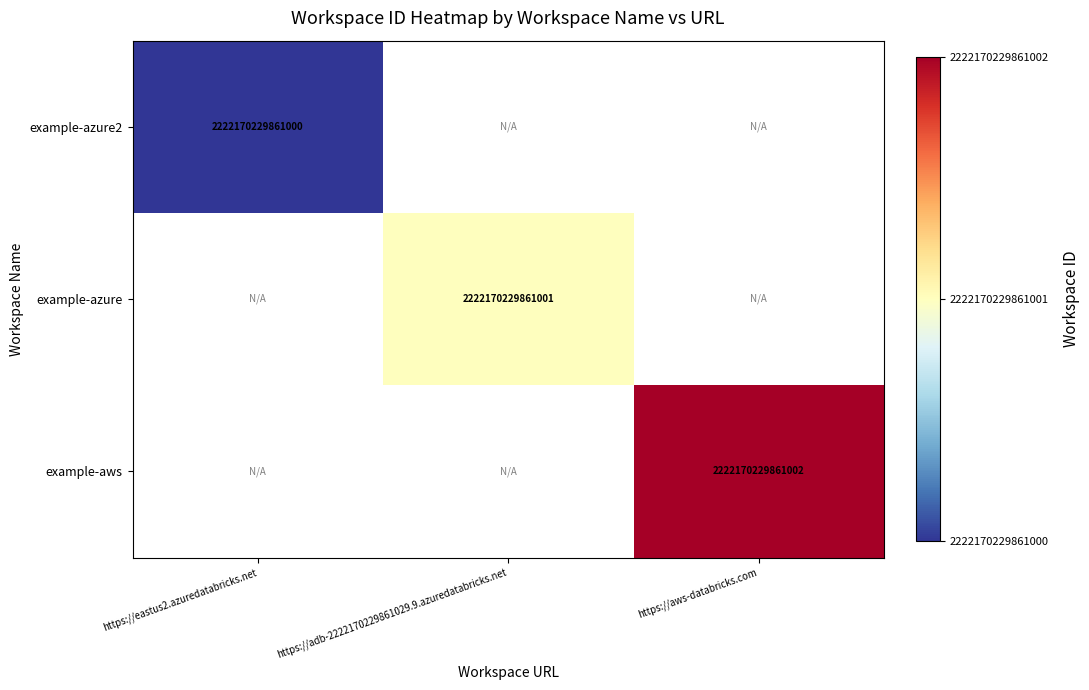

True or false: example-azure2 has a value of 3011106359637850 at https://eastus2.azuredatabricks.net.

False